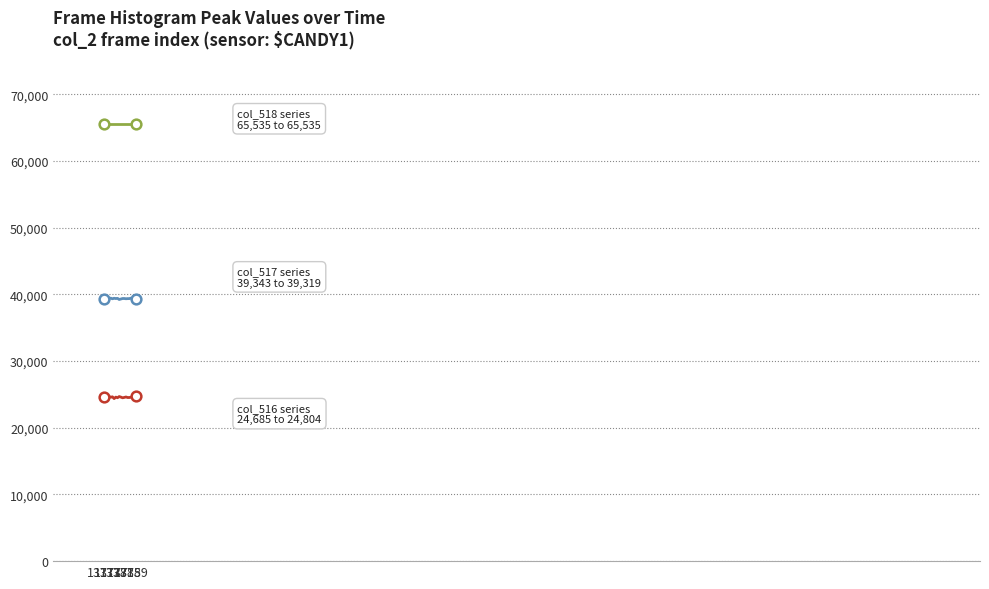

What is the maximum value shown in the chart?

65535